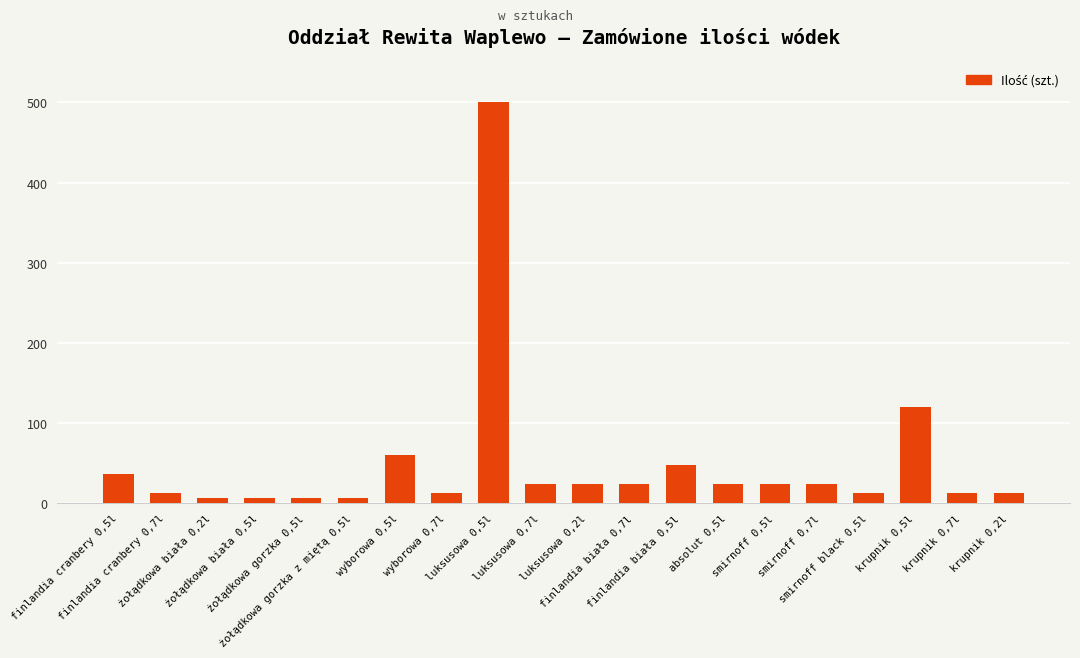

What is the average value?

50